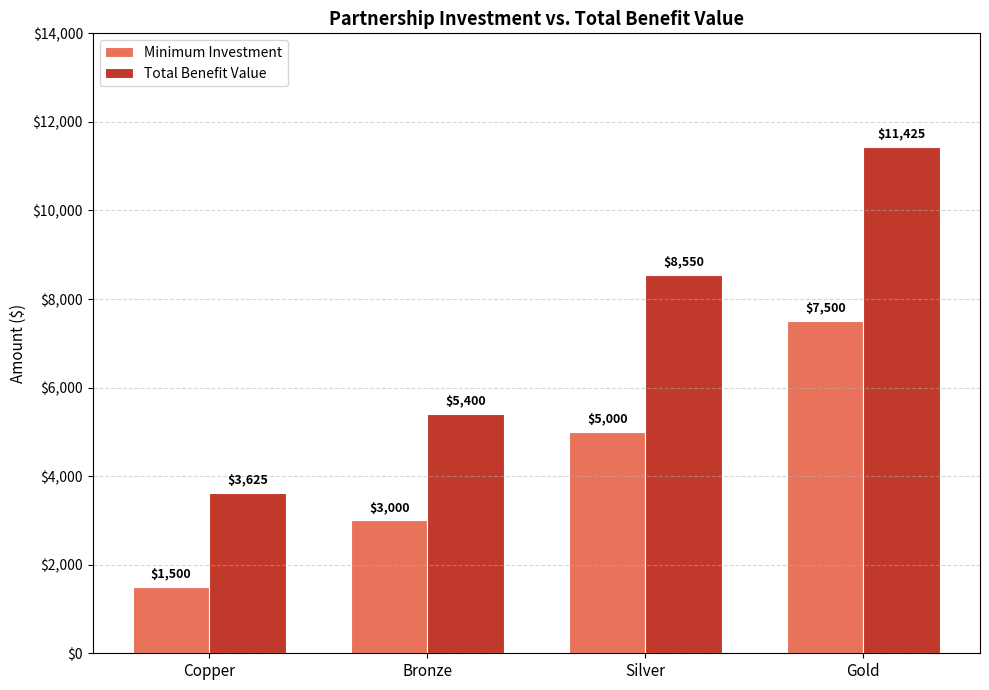

The value of Minimum Investment at Silver is 8846. True or false?

False